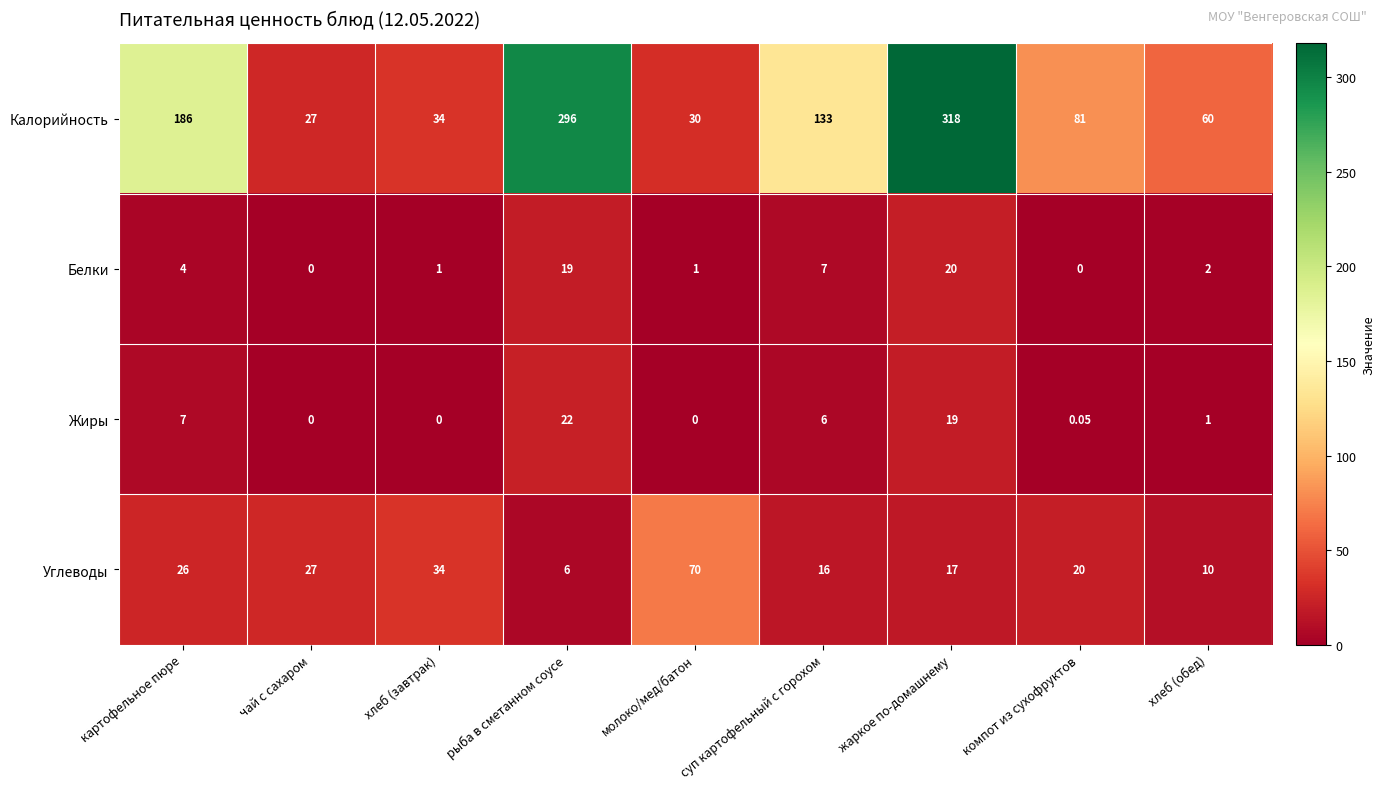

Which series has the largest total across all categories?

Калорийность